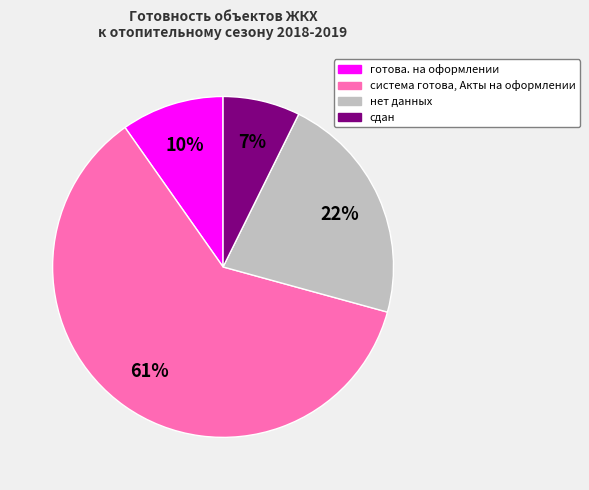

Which has a higher value, сдан or готова. на оформлении?

готова. на оформлении